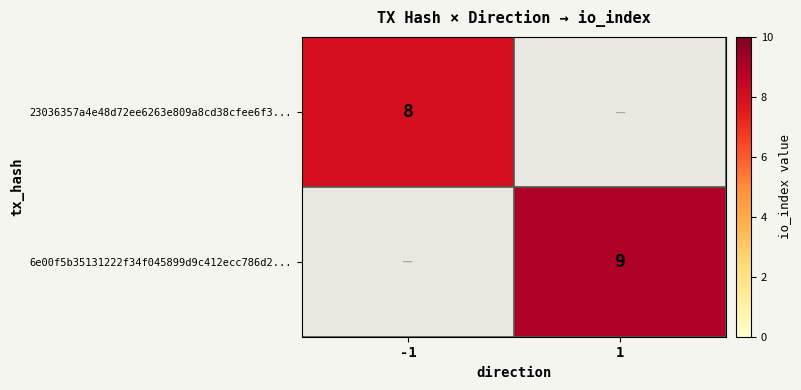

The value of 23036357a4e48d72ee6263e809a8cd38cfee6f3... at -1 is 11. True or false?

False